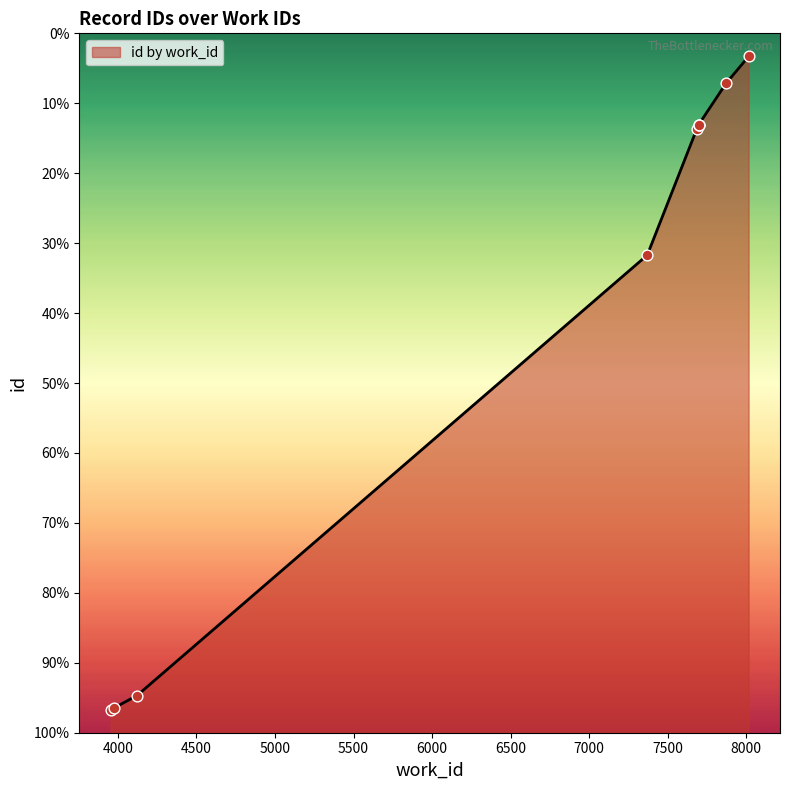

Approximately how many times larger is the value at 7685 compared to 3954?

2.2